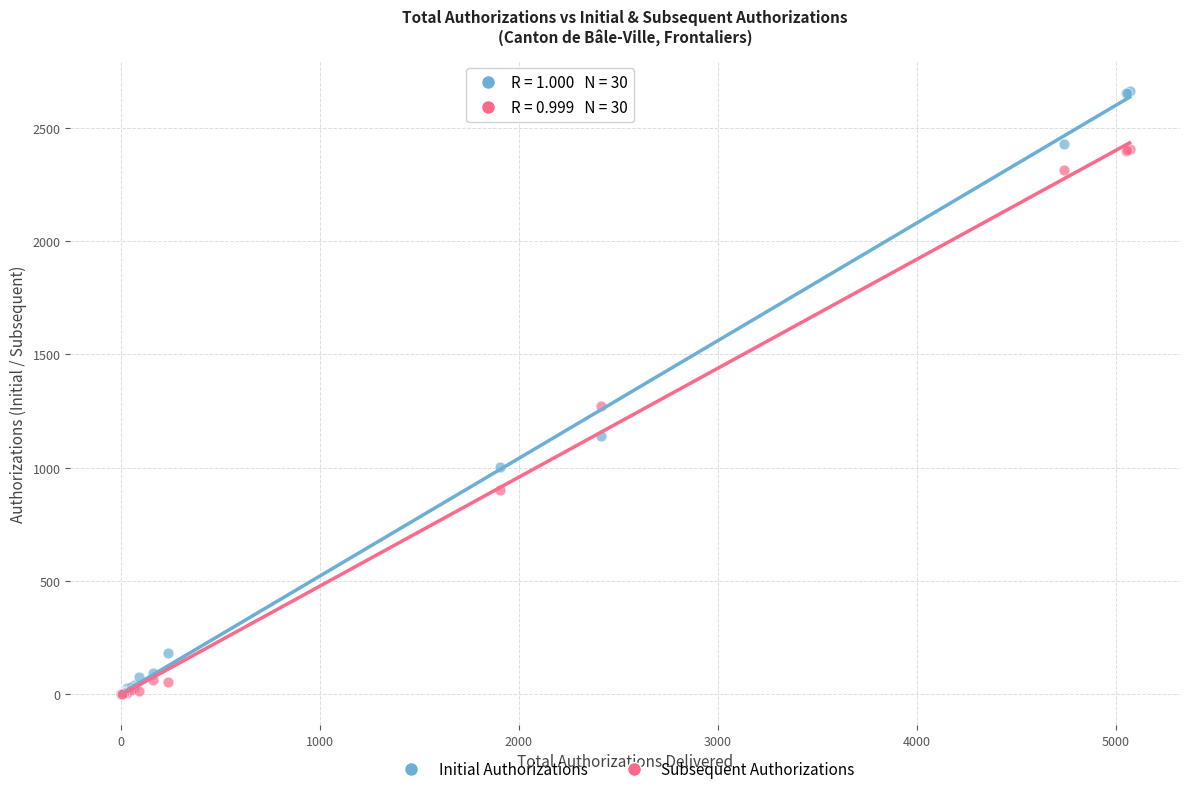

Across all series, what Y value is closest to 1331?

1272